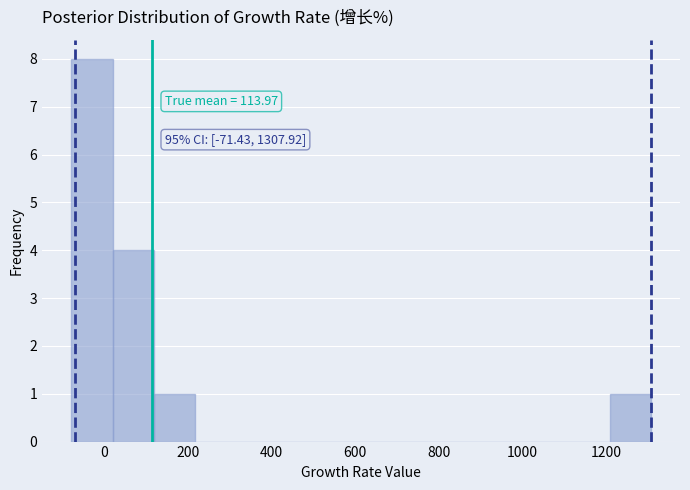

Over which range of the x-axis is the bar tallest?

-80 to 20